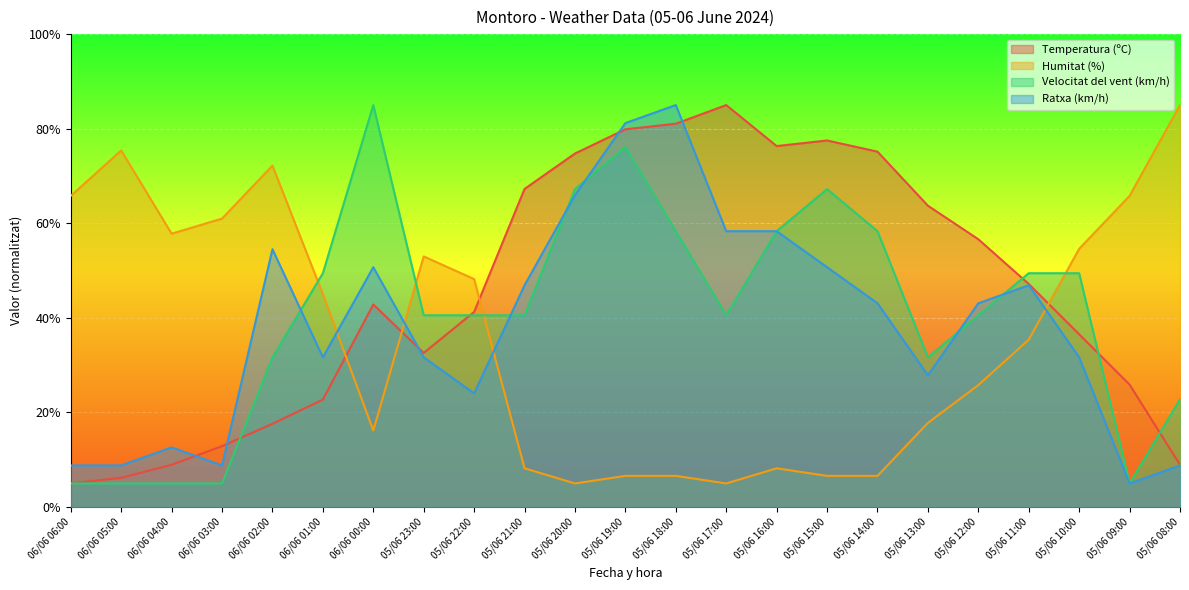

What is the label of the 7th point from the left?

06/06 00:00